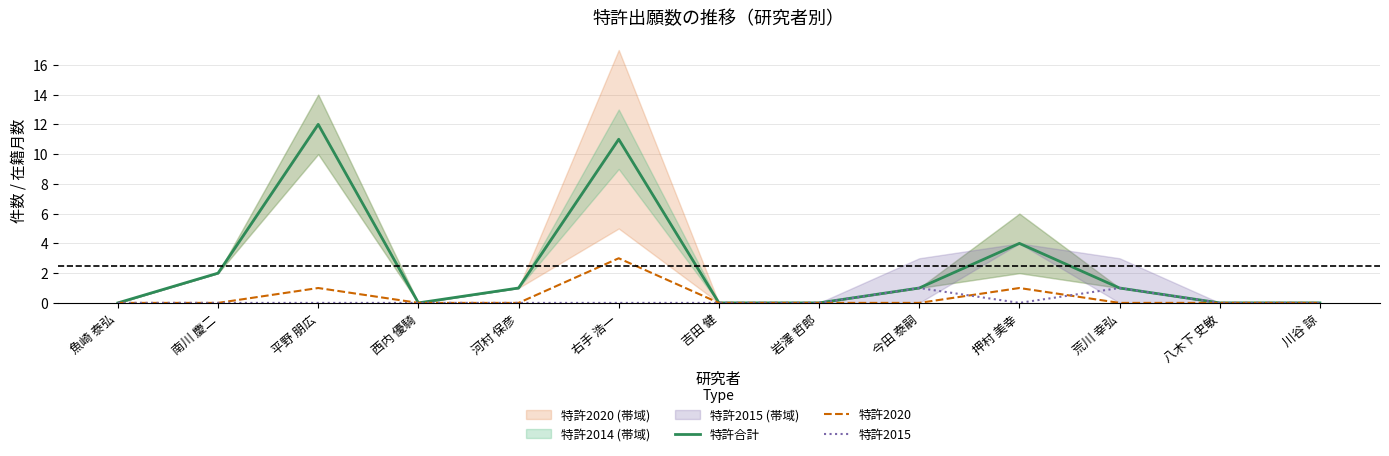

The 特許2020 series shows 0 at 西内 優騎. True or false?

True